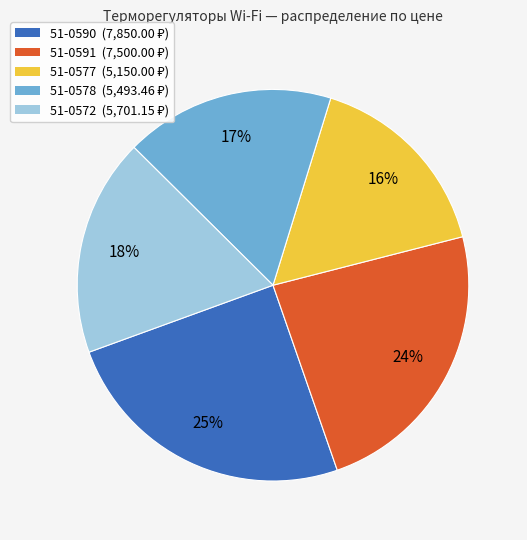

To the nearest percent, what is the difference between the largest and smallest slice percentages?

9%